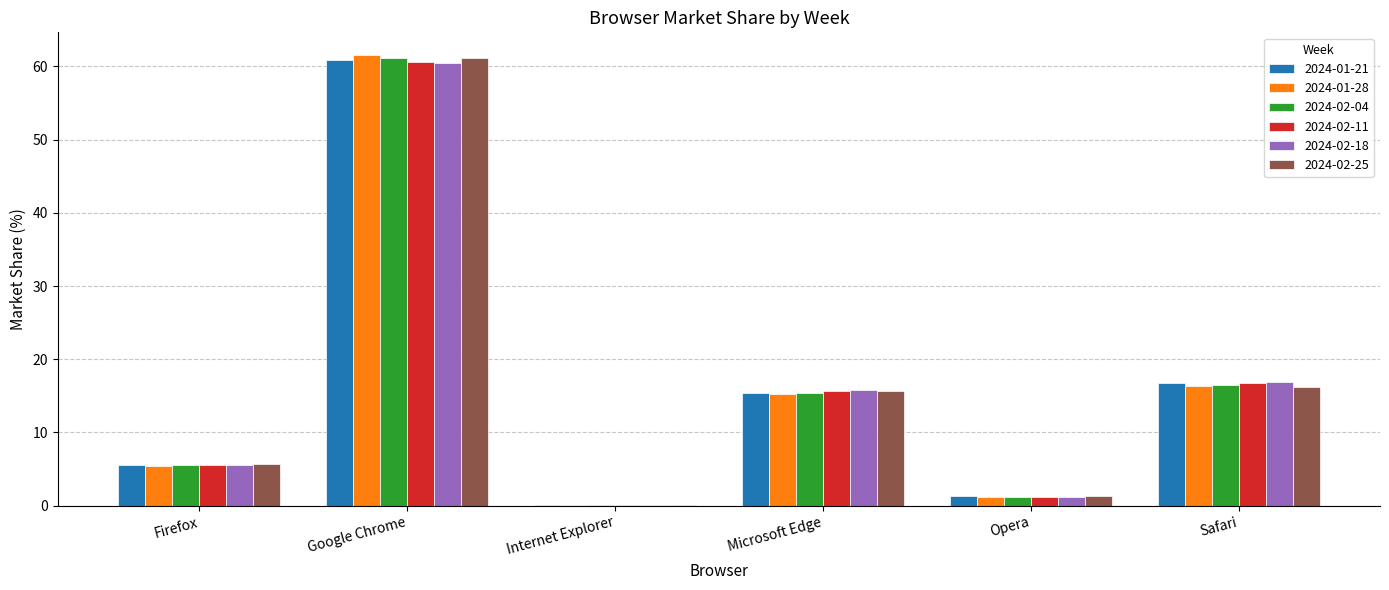

What is the maximum value for 2024-02-25?

61.1